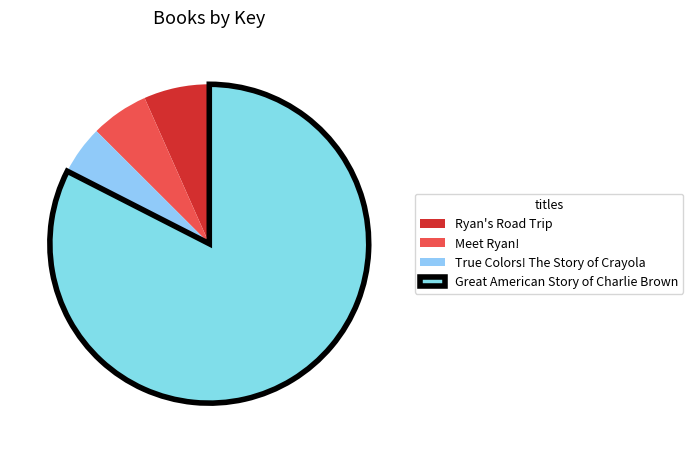

Does True Colors! The Story of Crayola represent more than half of the total?

No